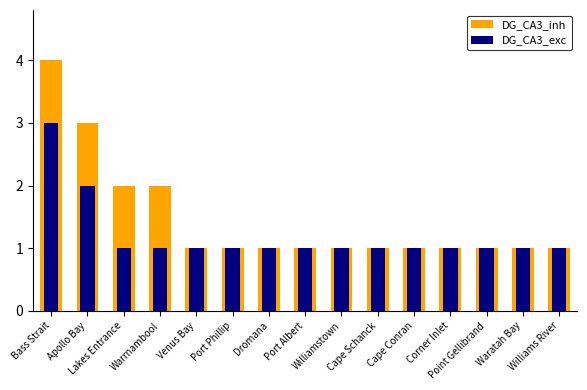

Which label corresponds to the largest value in the chart?

Bass Strait